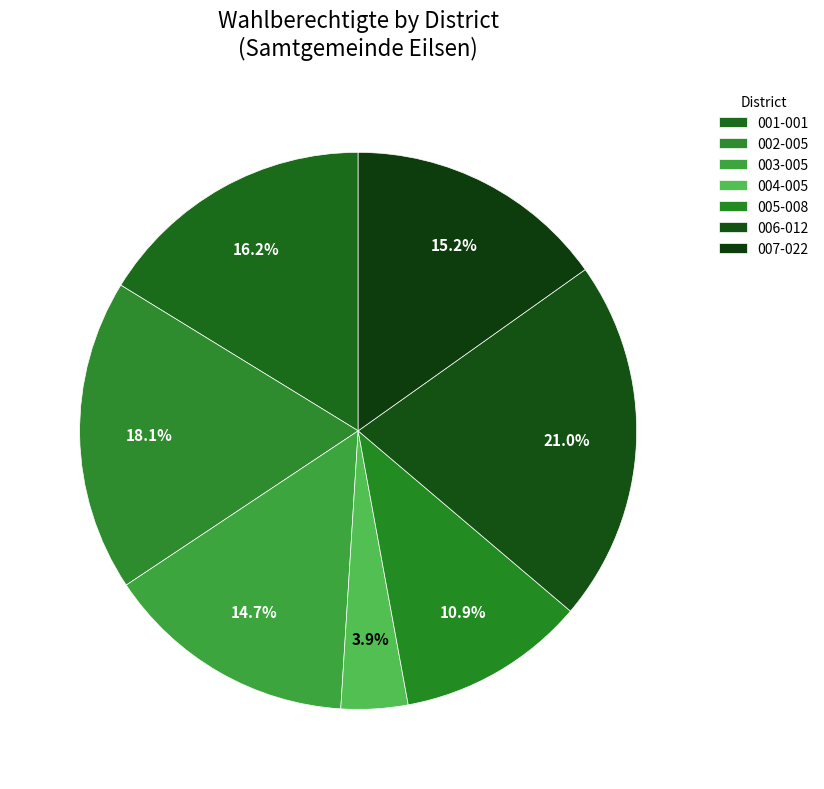

What is the change in value from 005-008 to 007-022?

+235